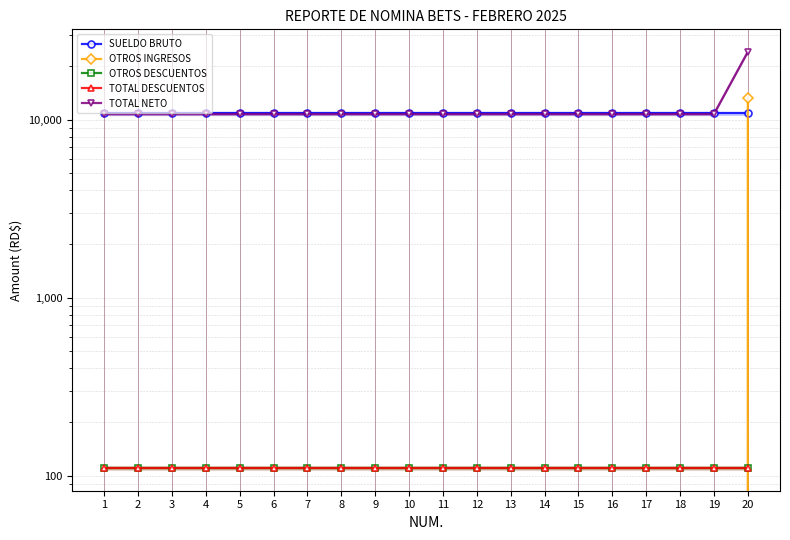

How many values in the OTROS INGRESOS series exceed 0?

1